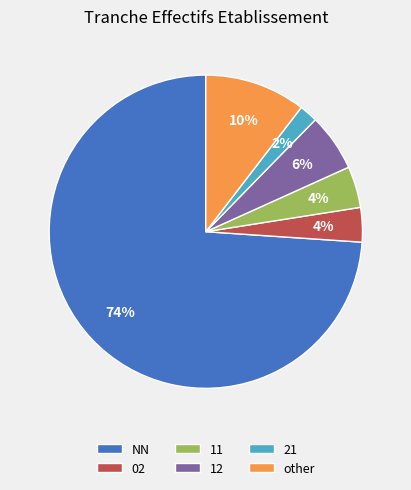

Between other and 02, which is larger?

other